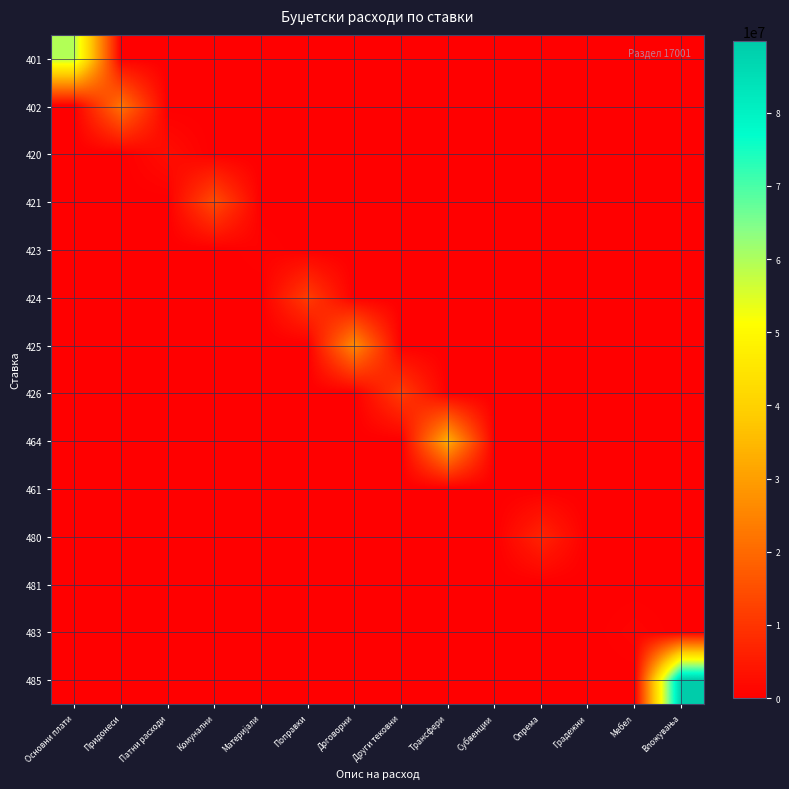

Which label corresponds to the smallest value in the chart?

Придонеси